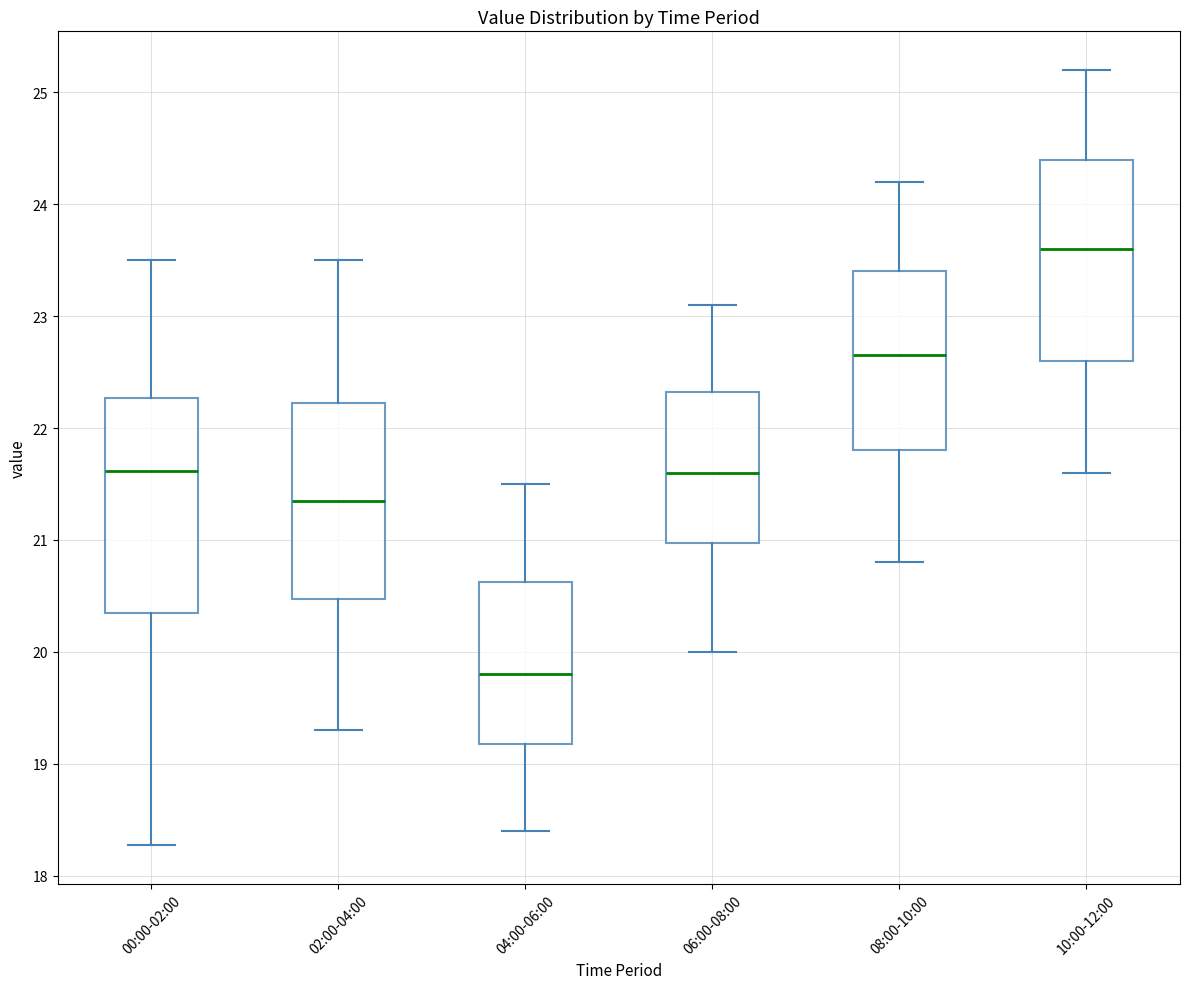

Where is the upper edge of the box for 02:00-04:00 on the y-axis? The values are not printed on the chart, so give them approximately, as read against the axis.

22.2